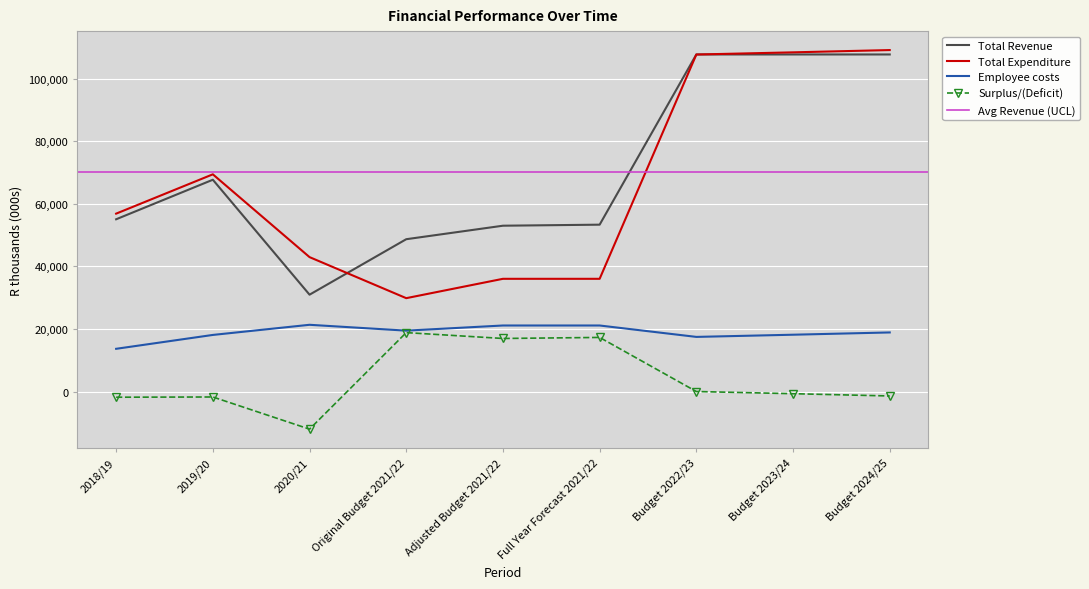

At how many categories does at least one series exceed 46349?

8